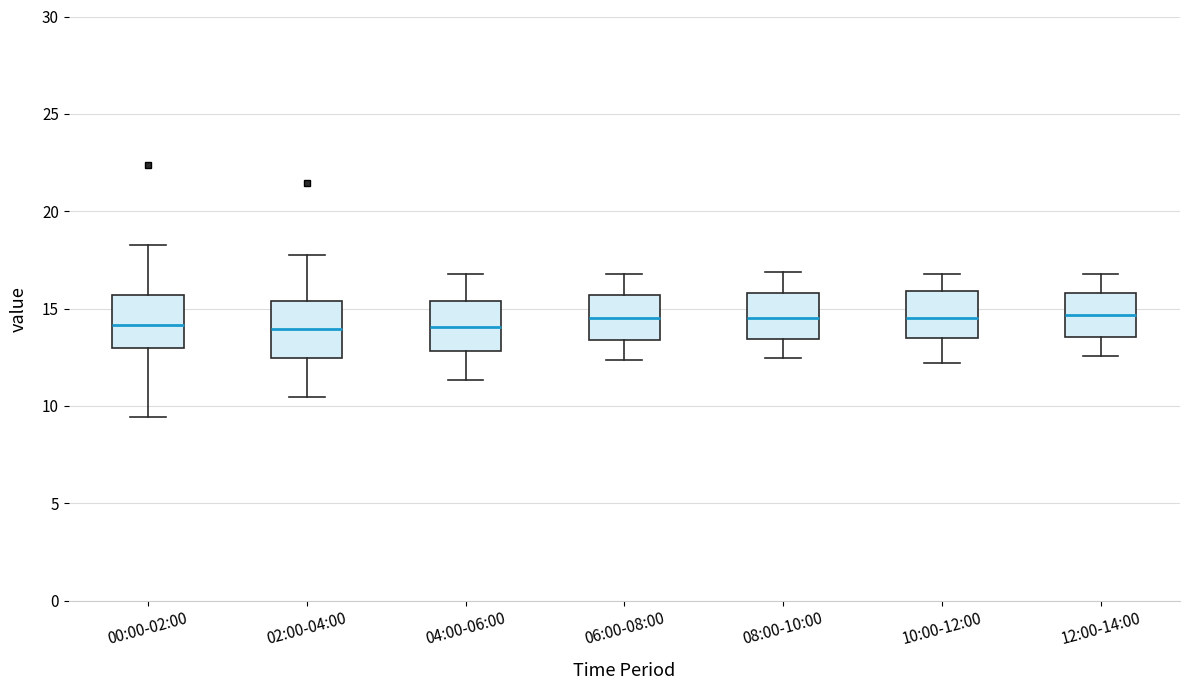

Where does the lower whisker of the box for 12:00-14:00 end on the y-axis? The values are not printed on the chart, so give them approximately, as read against the axis.

12.5